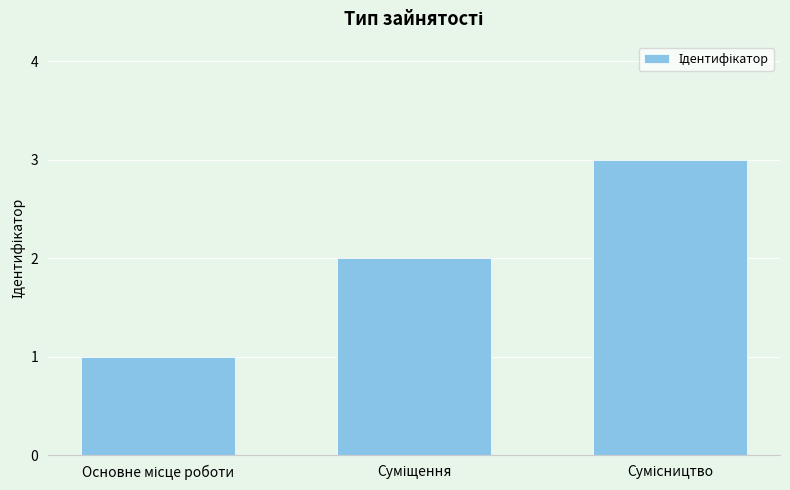

How many categories are shown in the chart?

3